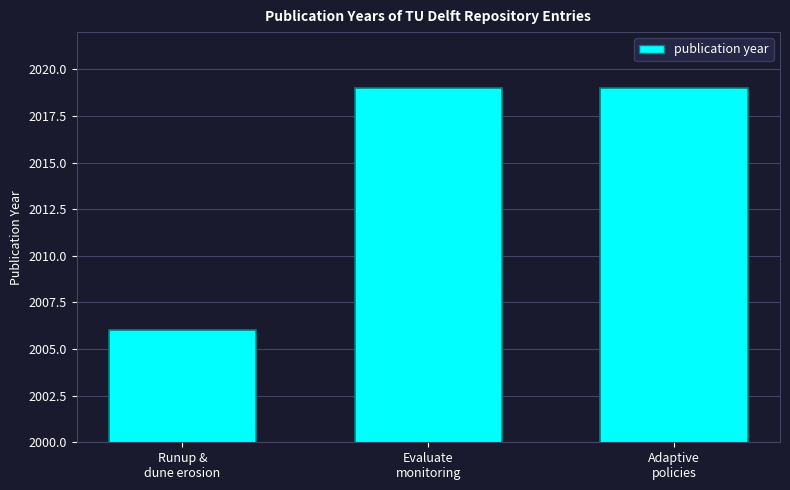

Is it true that the value at Adaptive
policies is 2885?

False